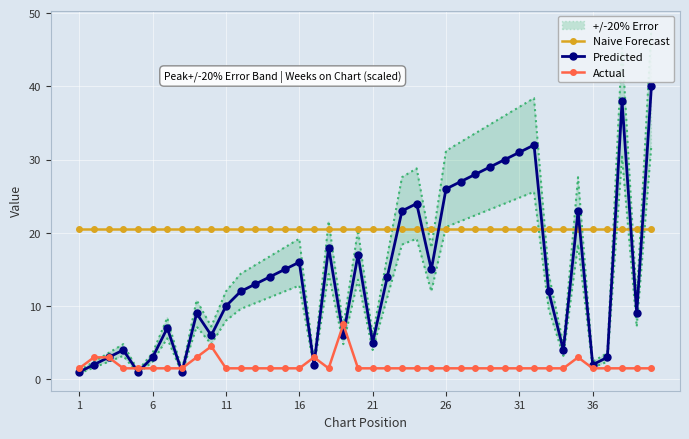

Reading right to left, what are all the values shown in this chart?

Naive Forecast: 20.5	20.5	20.5	20.5	20.5	20.5	20.5	20.5	20.5	20.5	20.5	20.5	20.5	20.5	20.5	20.5	20.5	20.5	20.5	20.5	20.5	20.5	20.5	20.5	20.5	20.5	20.5	20.5	20.5	20.5	20.5	20.5	20.5	20.5	20.5	20.5	20.5	20.5	20.5	20.5
Predicted: 40.0	9.0	38.0	3.0	2.0	23.0	4.0	12.0	32.0	31.0	30.0	29.0	28.0	27.0	26.0	15.0	24.0	23.0	14.0	5.0	17.0	6.0	18.0	2.0	16.0	15.0	14.0	13.0	12.0	10.0	6.0	9.0	1.0	7.0	3.0	1.0	4.0	3.0	2.0	1.0
Actual: 1.5	1.5	1.5	1.5	1.5	3.0	1.5	1.5	1.5	1.5	1.5	1.5	1.5	1.5	1.5	1.5	1.5	1.5	1.5	1.5	1.5	7.5	1.5	3.0	1.5	1.5	1.5	1.5	1.5	1.5	4.5	3.0	1.5	1.5	1.5	1.5	1.5	3.0	3.0	1.5